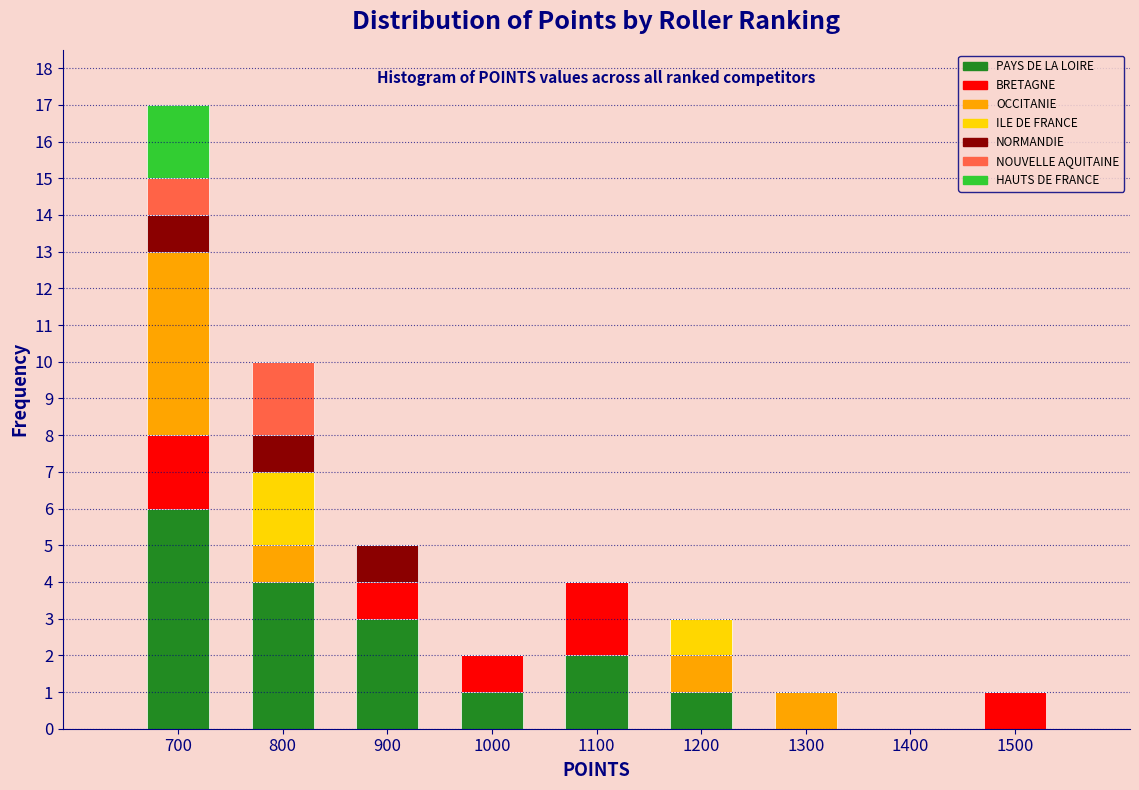

At which category is the sum across all series the highest?

700